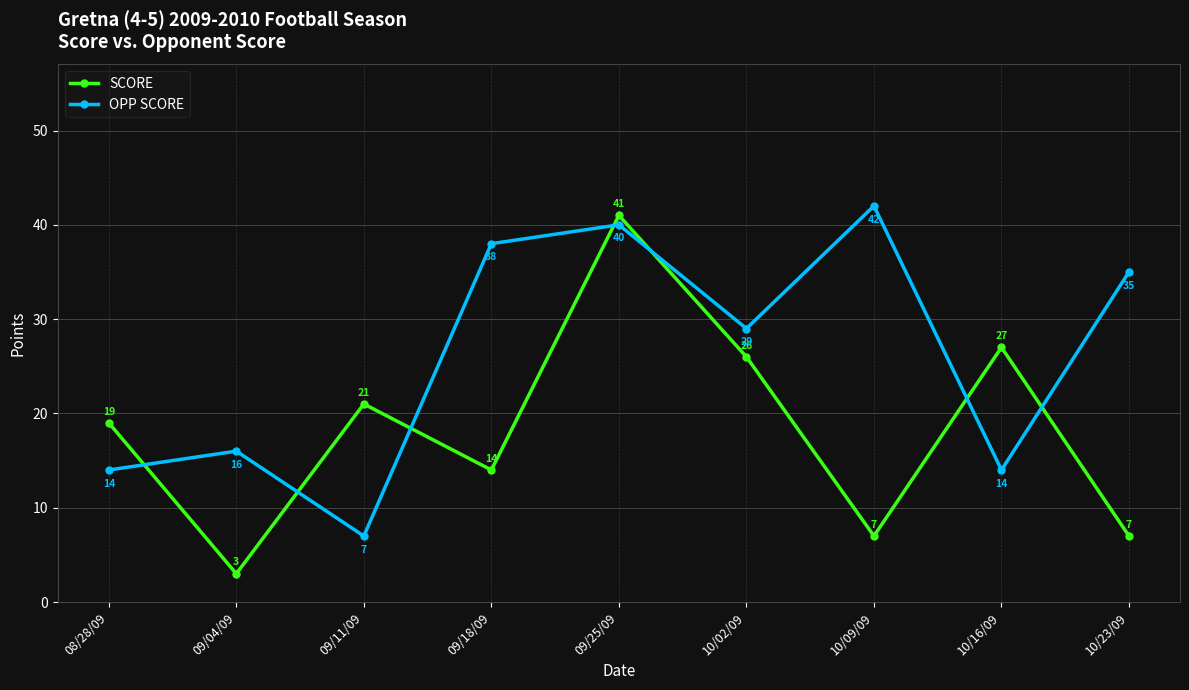

What is the difference between the second highest and minimum values in the SCORE series?

24